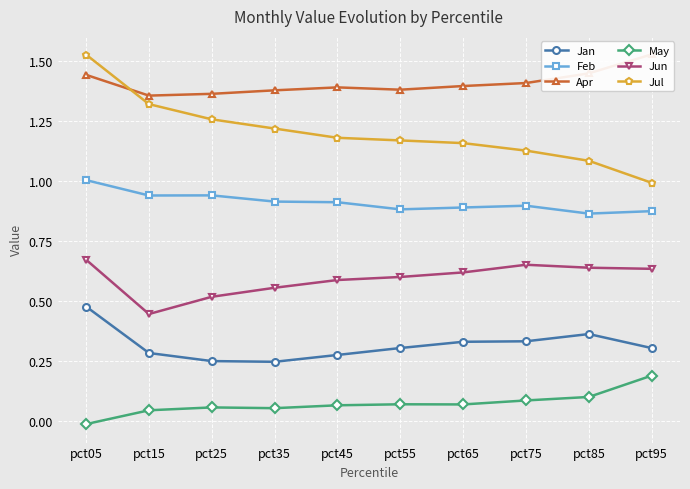

What is the highest value of the Jul series?

1.5